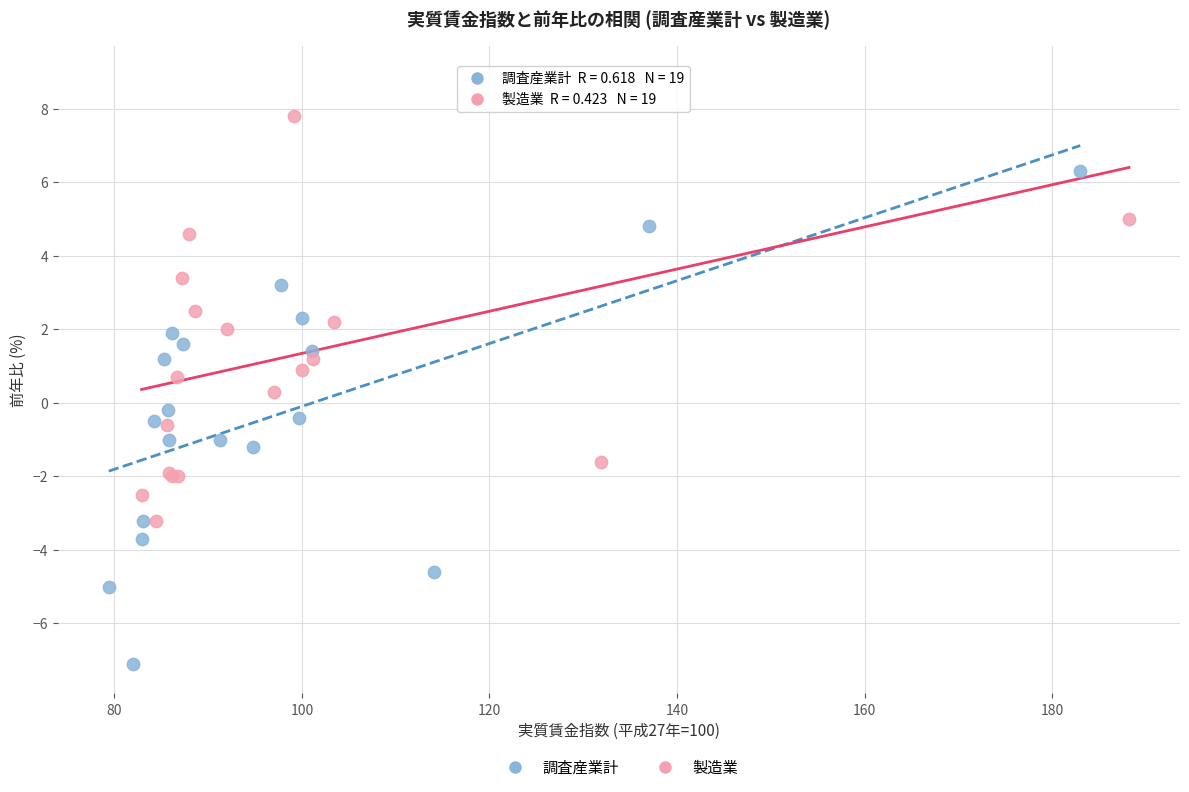

Which series has the largest Y range (max minus min)?

調査産業計